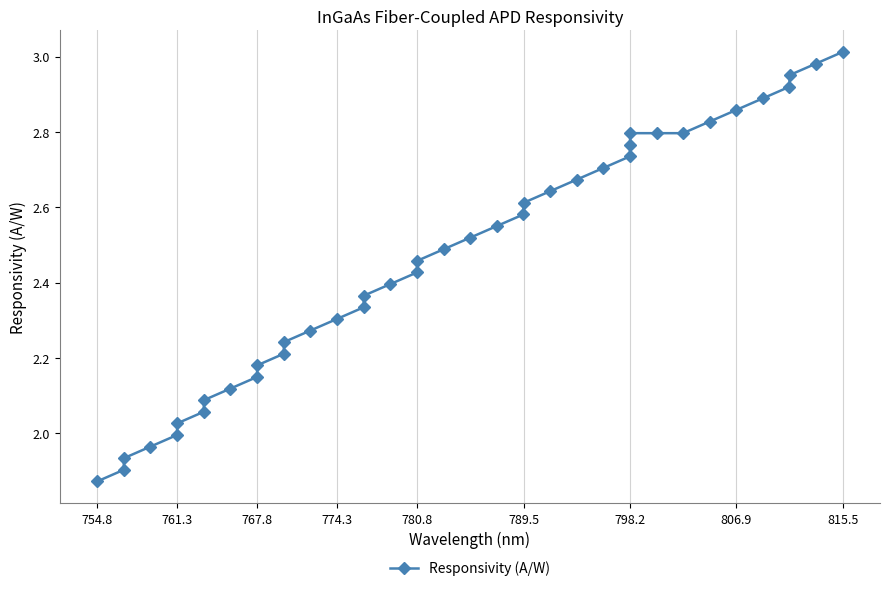

What is the difference between the maximum and minimum values?

1.1